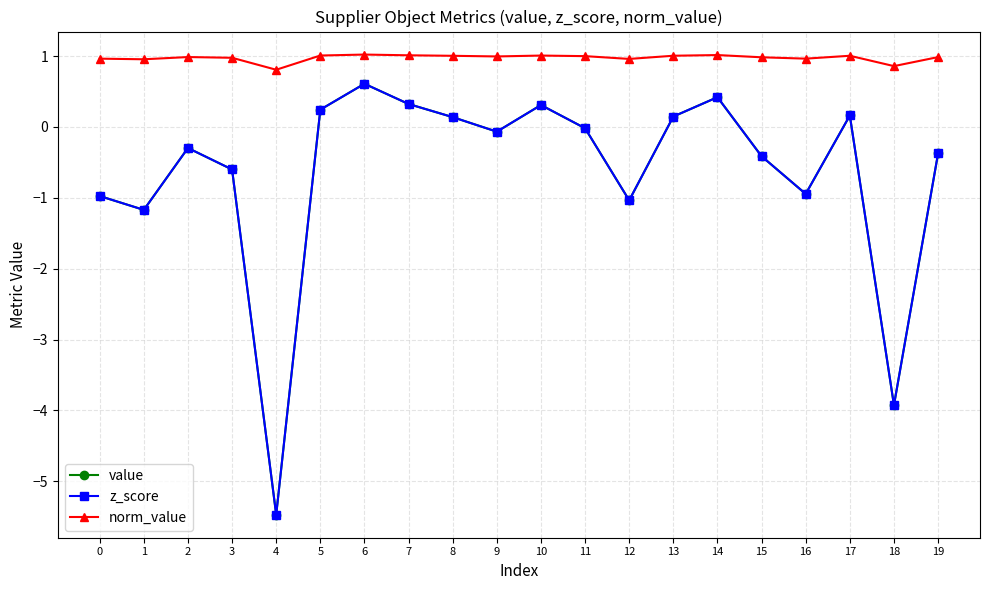

In value, how many points are lower than both neighbors (excluding endpoints)?

6